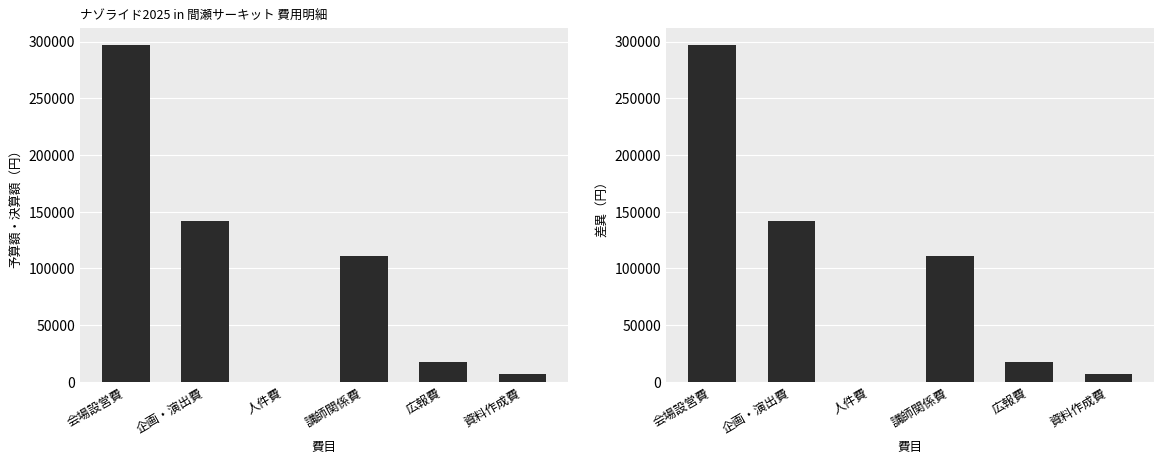

What position from the right is 講師関係費?

3